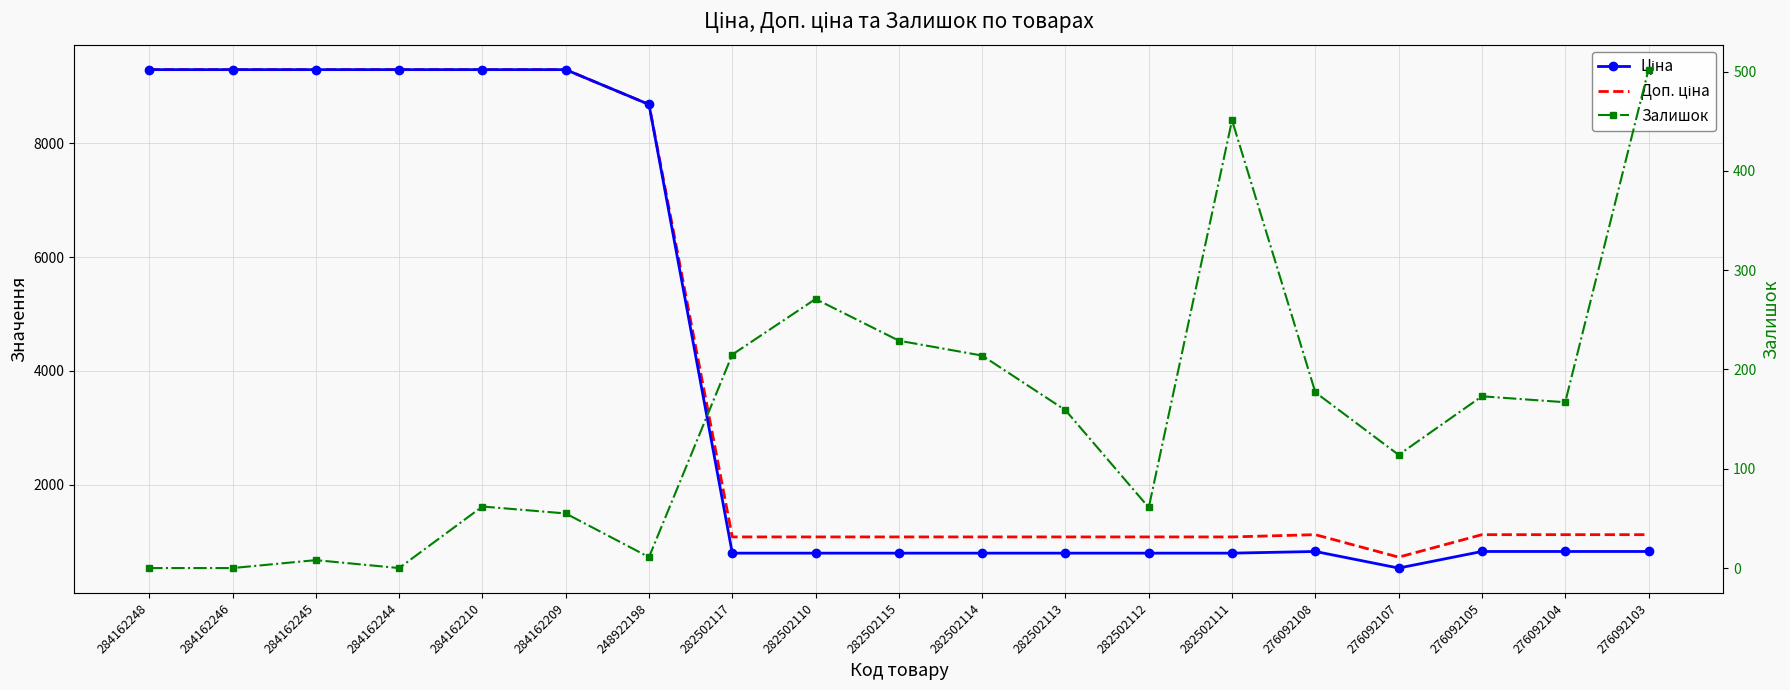

What is the label of the 16th point from the right?

284162244